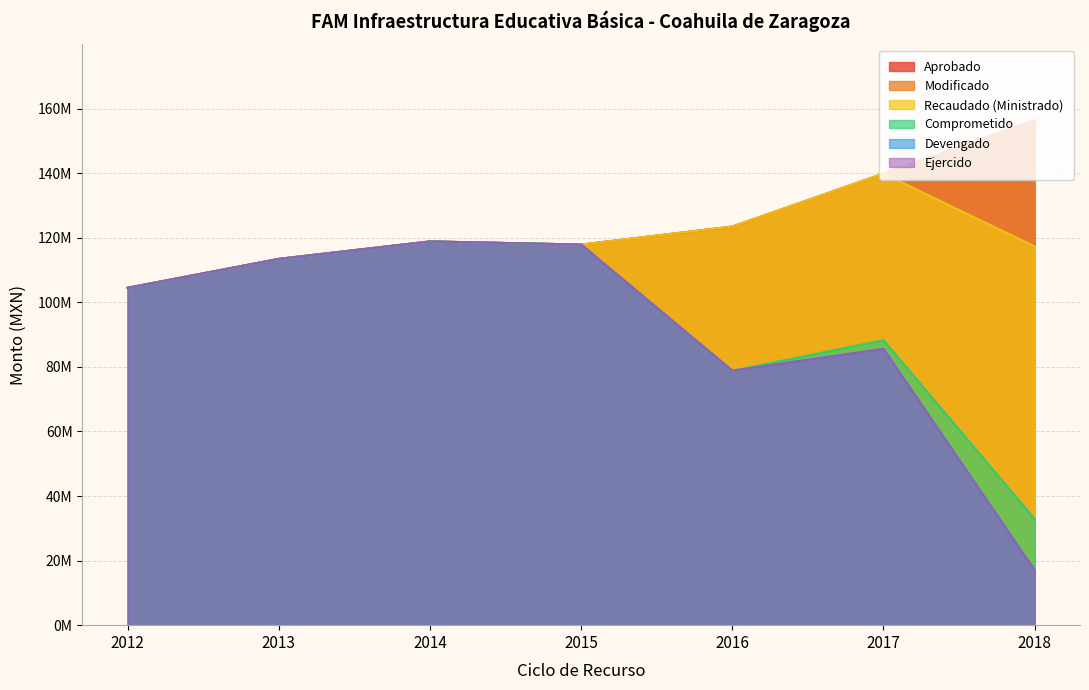

What is the spread (max minus min) of values at 2017?

54287112.1